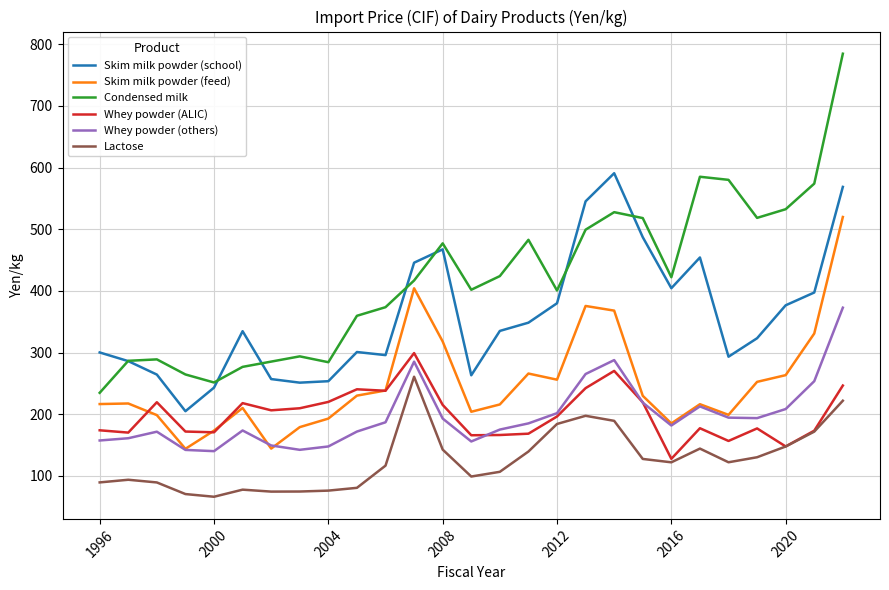

How many values in the Whey powder (ALIC) series exceed 196?

14